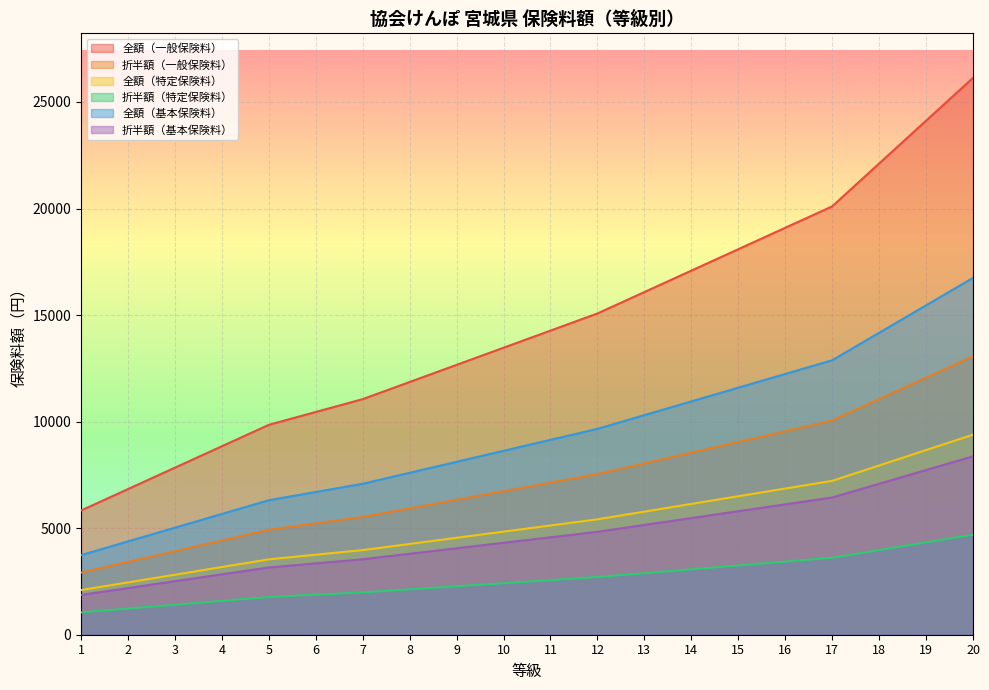

True or false: 全額（特定保険料） and 折半額（一般保険料） intersect in this chart.

False